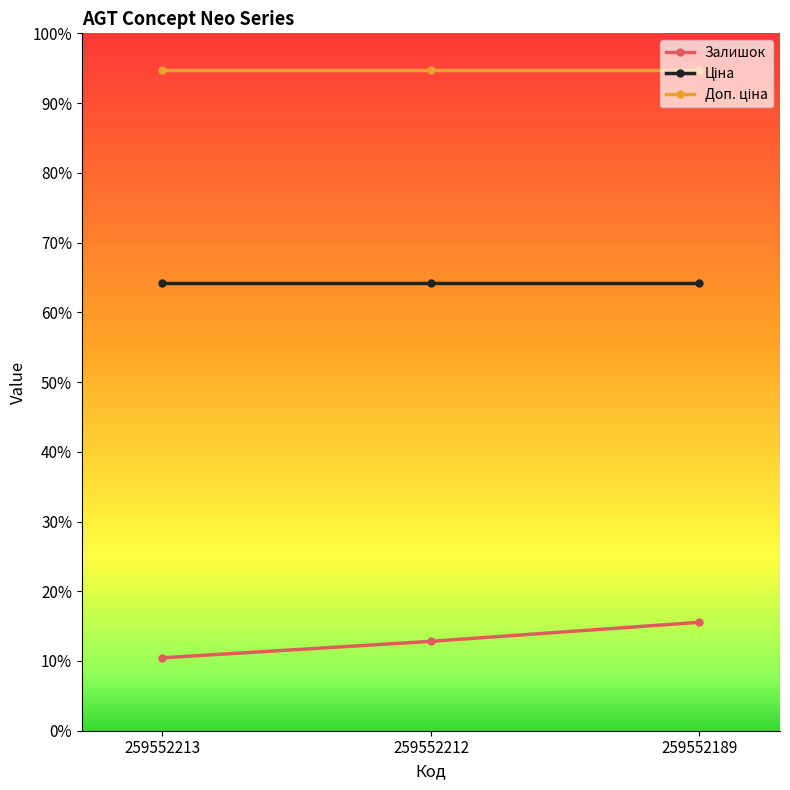

Does the chart have visible grid lines?

No